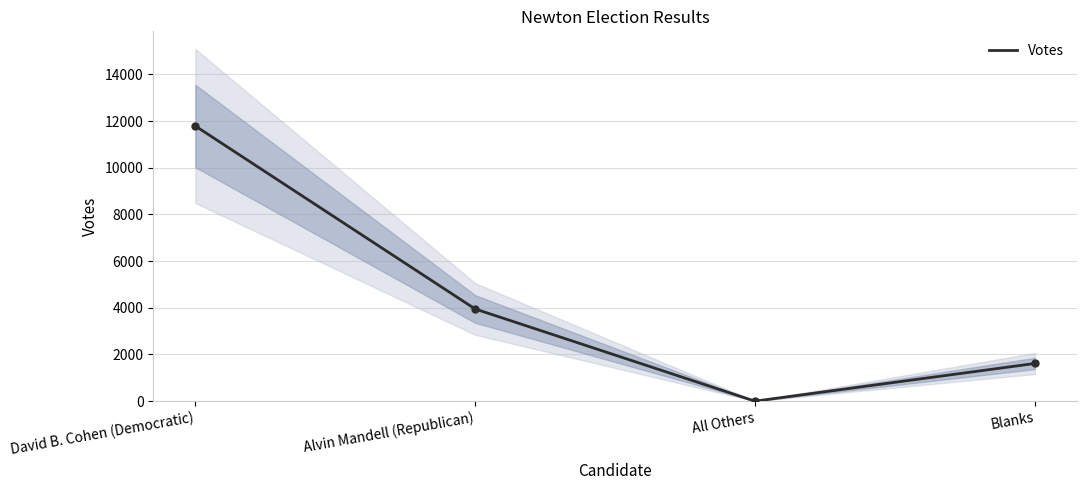

At which category does the chart reach its peak across all series?

David B. Cohen (Democratic)